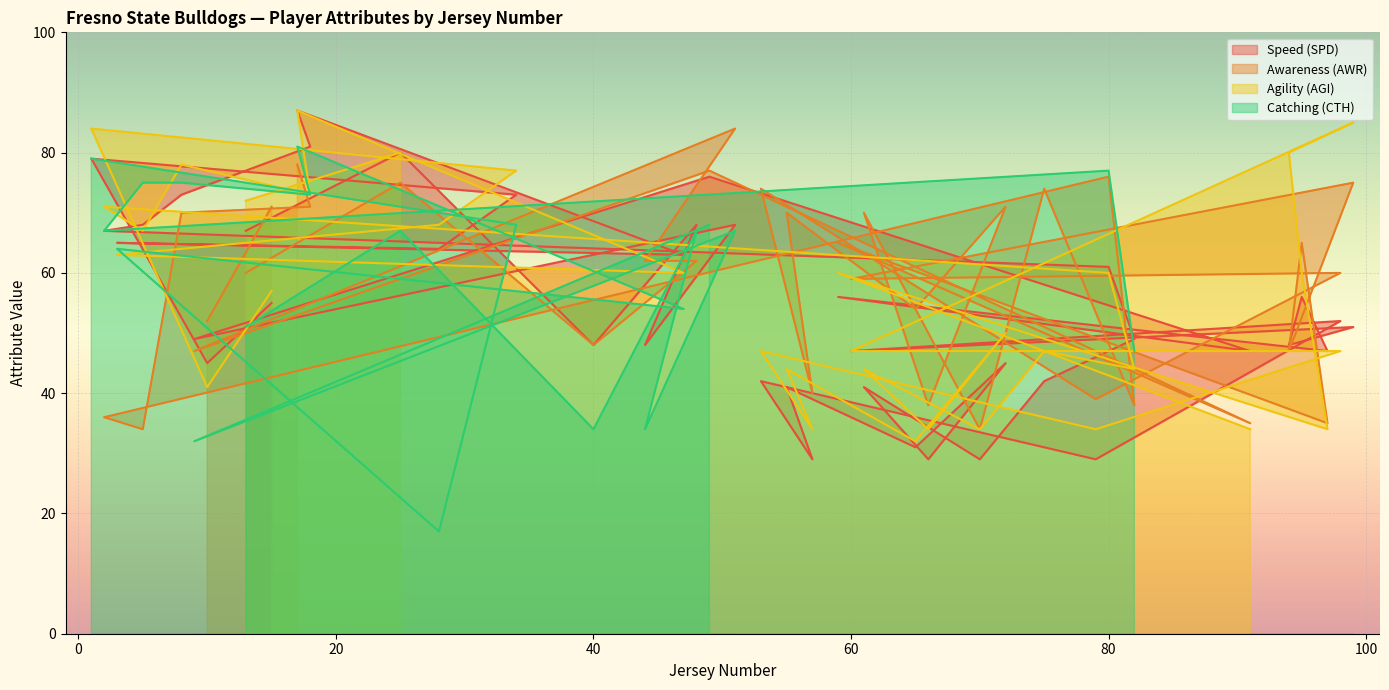

What is the sum of the Awareness (AWR) values at 80 and 94?

123